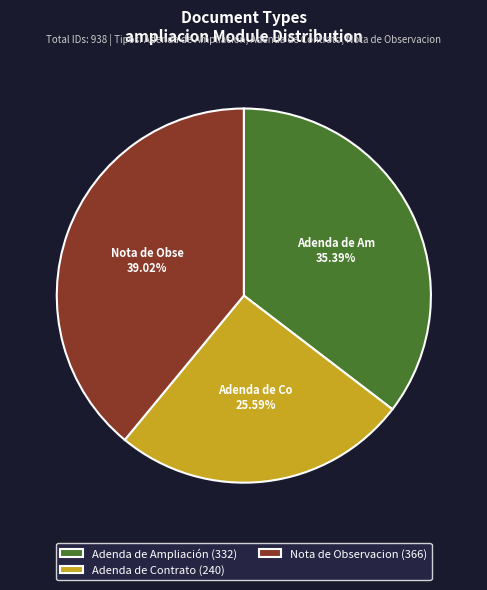

Which slice is the smallest?

Adenda de Contrato (240)